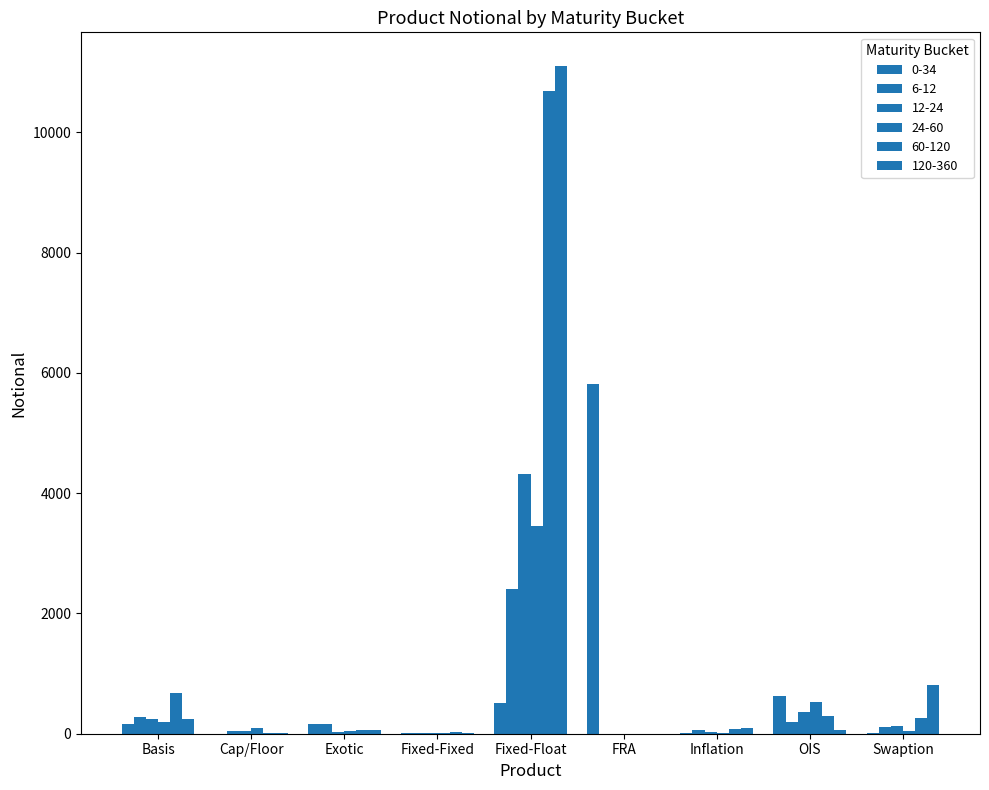

At Basis, list the series in order from largest to smallest.

60-120, 6-12, 12-24, 120-360, 24-60, 0-34